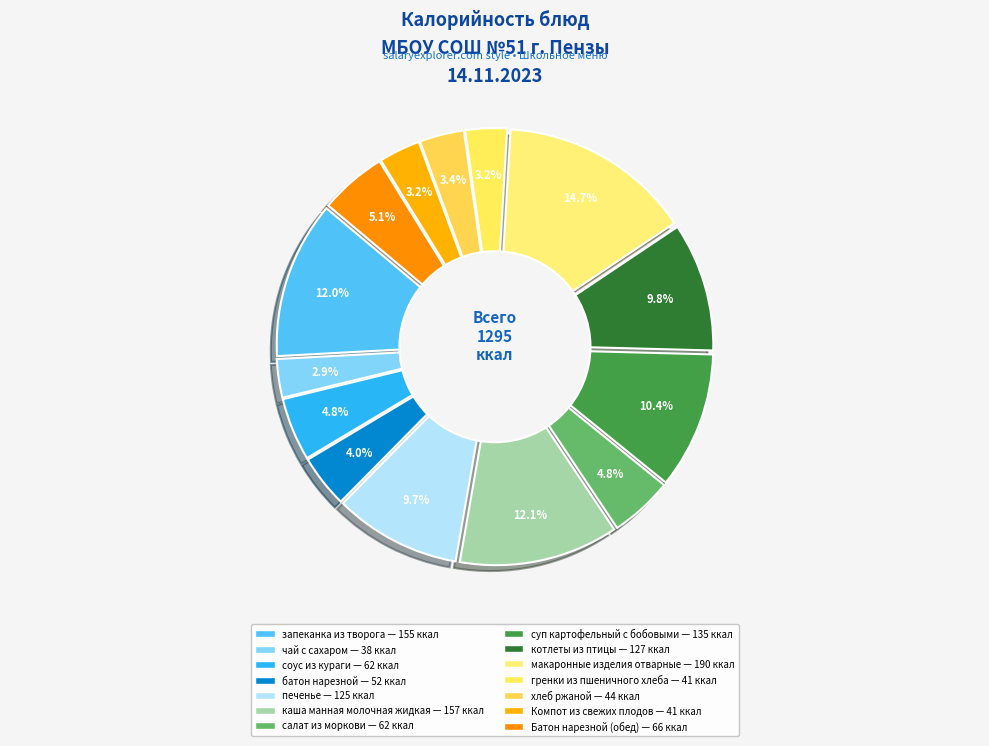

What is the largest slice in the pie chart?

макаронные изделия отварные